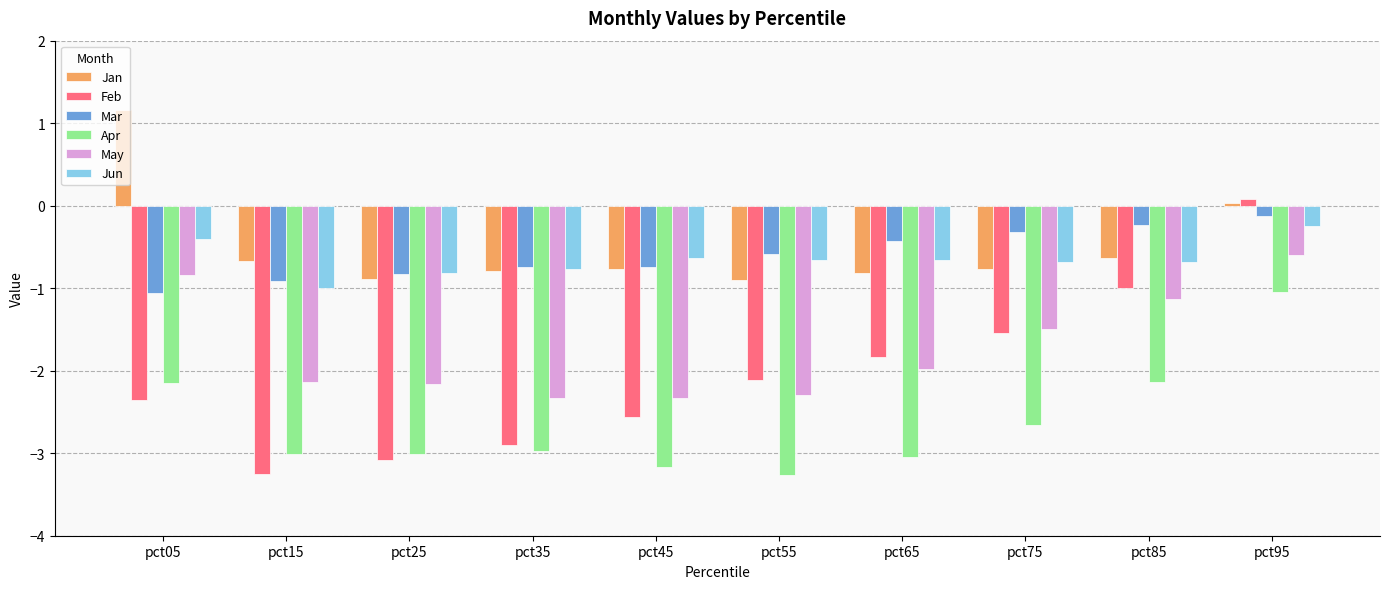

What is the difference between the maximum and minimum values in the Feb series?

3.3